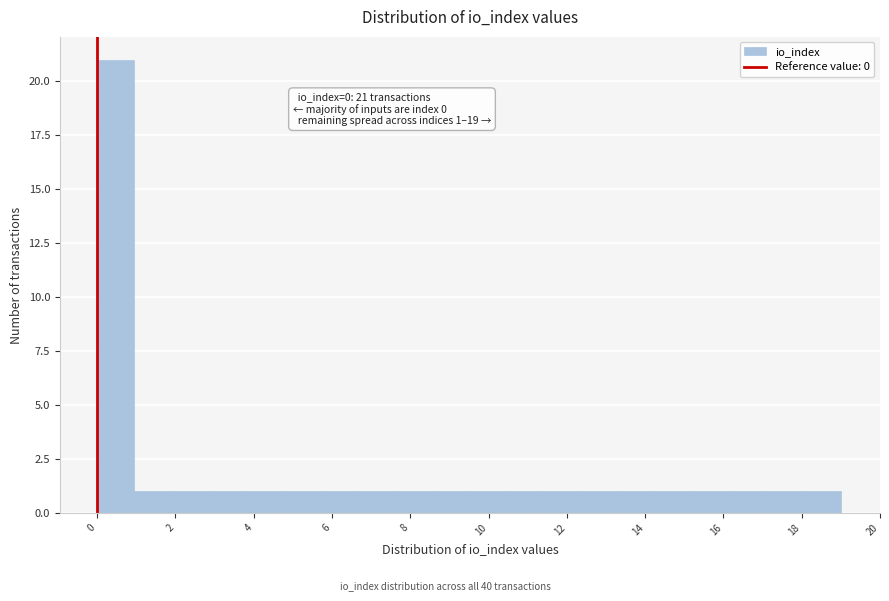

Over which range of the x-axis is the bar tallest?

0.00 to 0.95